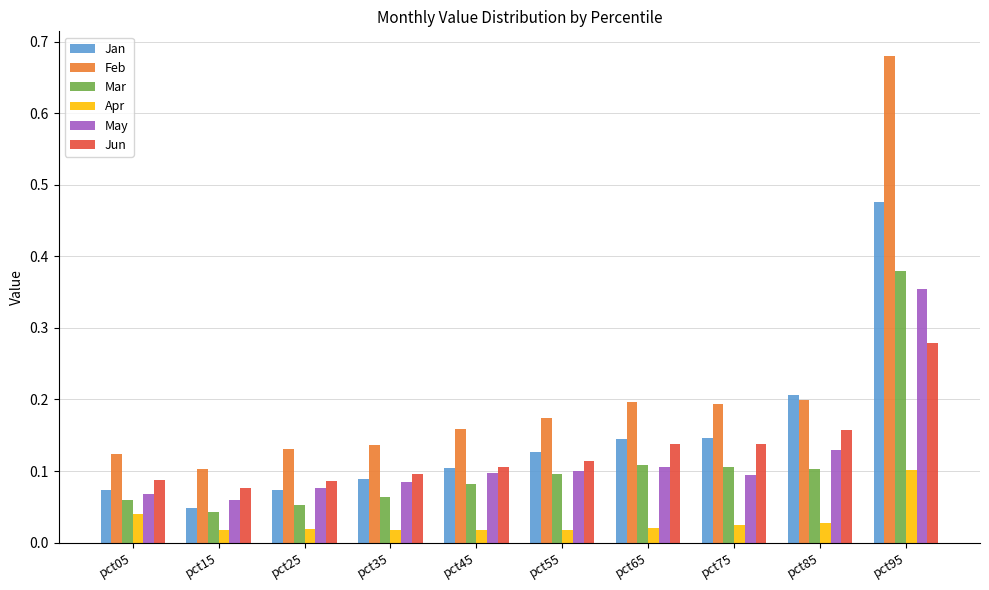

At which label does Jan reach its minimum?

pct15